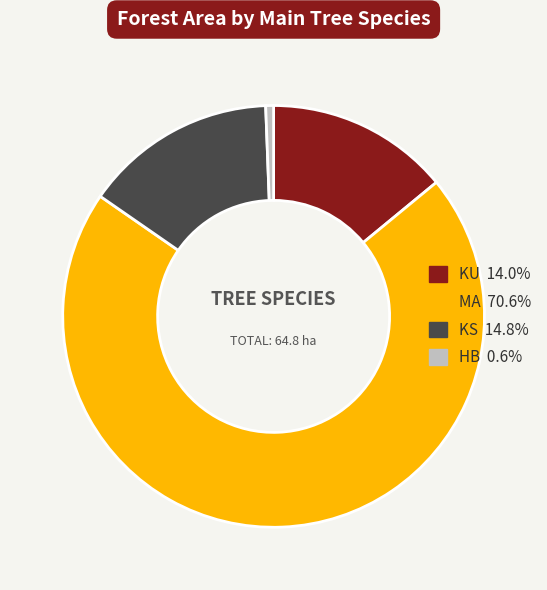

Is there any slice that represents more than half of the pie?

Yes